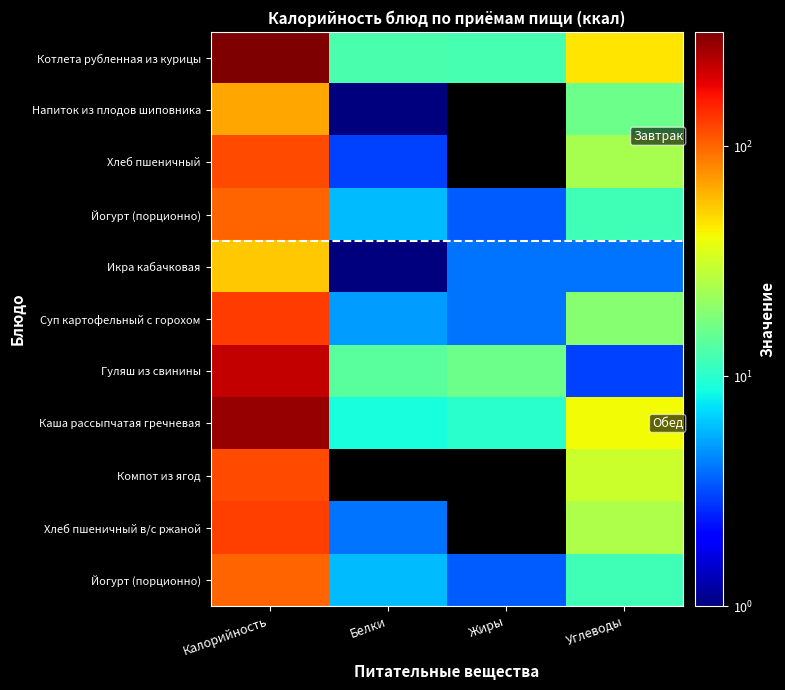

How many distinct data groups are displayed?

11